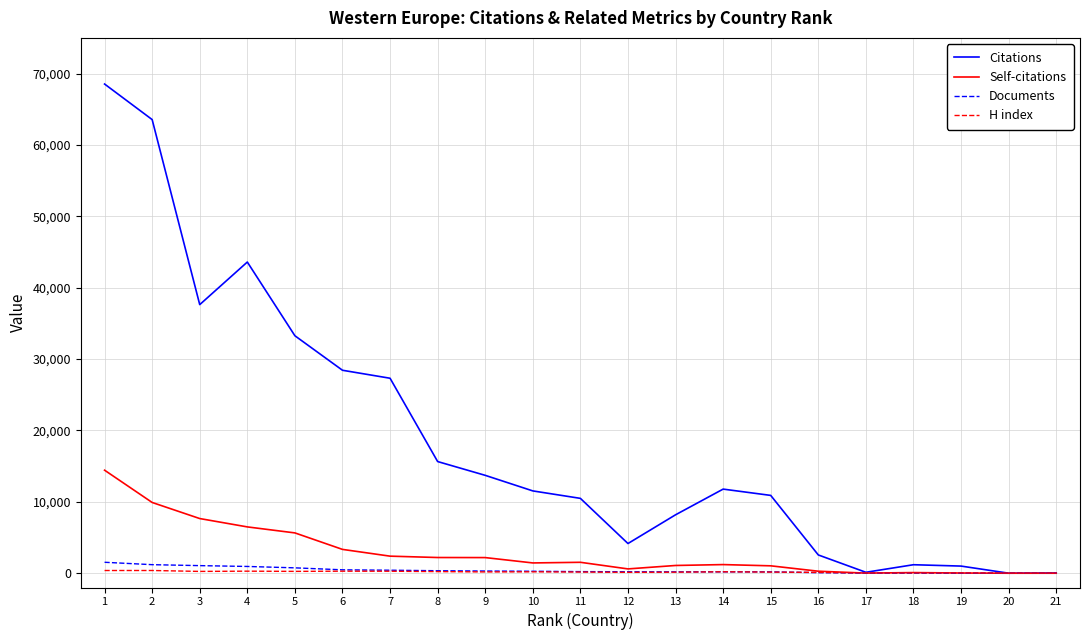

What is the maximum value for Citations?

68536